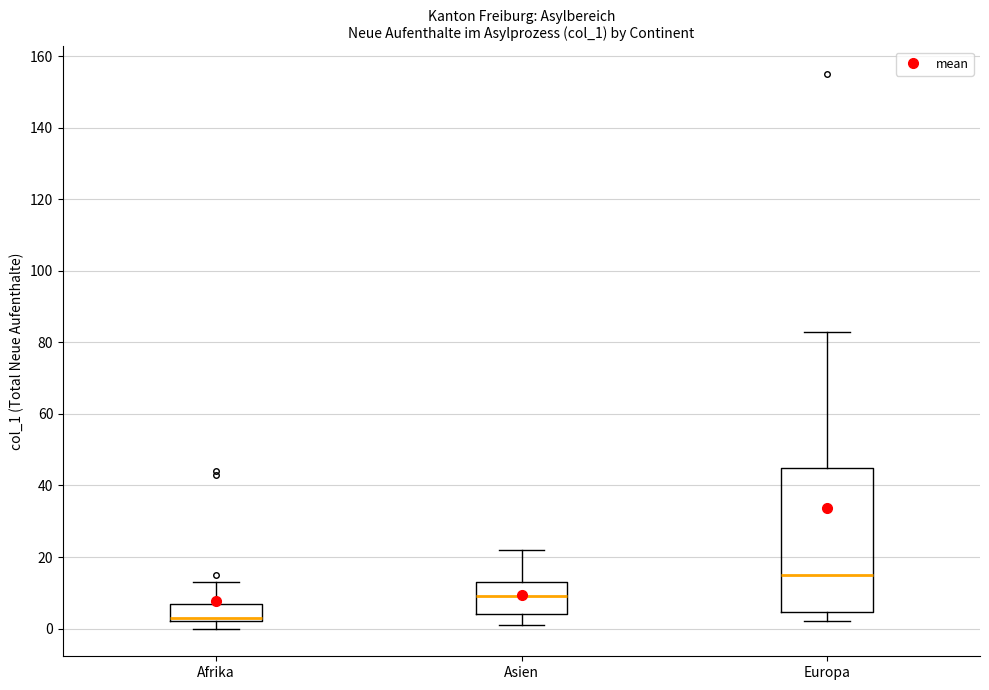

Reading left to right, transcribe this box plot: for each box, give where its median line is, the range the box spans, and where its two whiskers end, as read against the y-axis. The values are not printed on the chart, so give them approximately, as read against the axis.

Afrika: median 4, box 2 to 8, whiskers 0 to 14
Asien: median 10, box 4 to 14, whiskers 2 to 22
Europa: median 16, box 4 to 44, whiskers 2 to 84